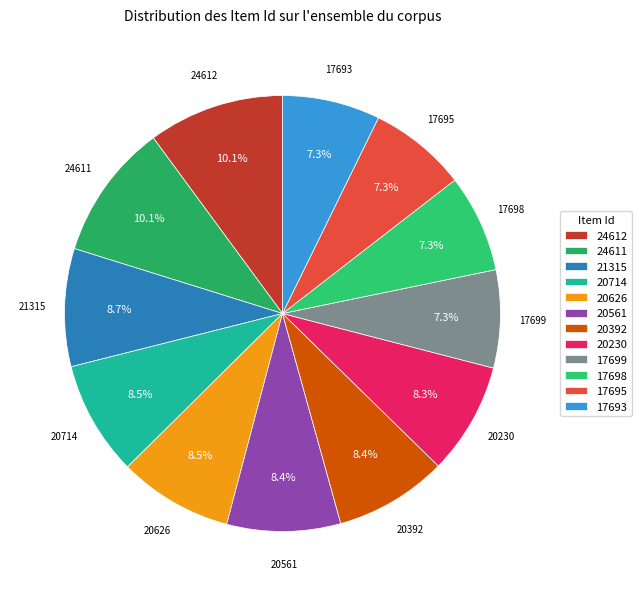

Approximately how many times larger is the value at 20230 compared to 20561?

1.0